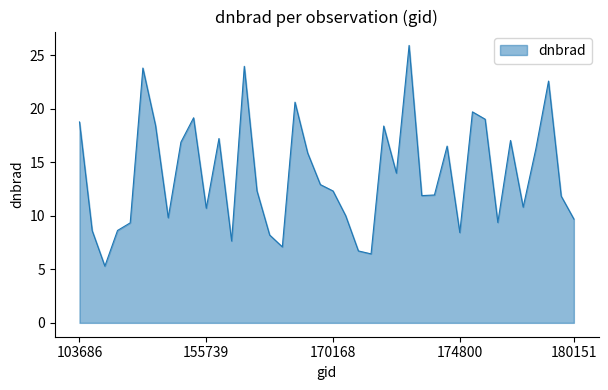

What is the smallest value displayed?

5.3